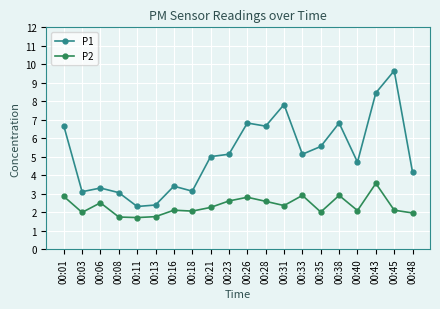

What is the total value across all series at 00:31?

10.2